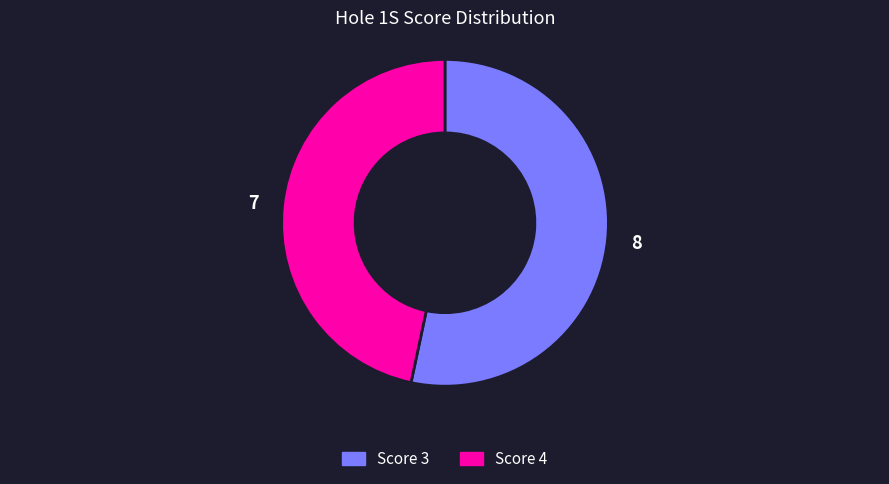

Is there a majority slice in this chart?

Yes